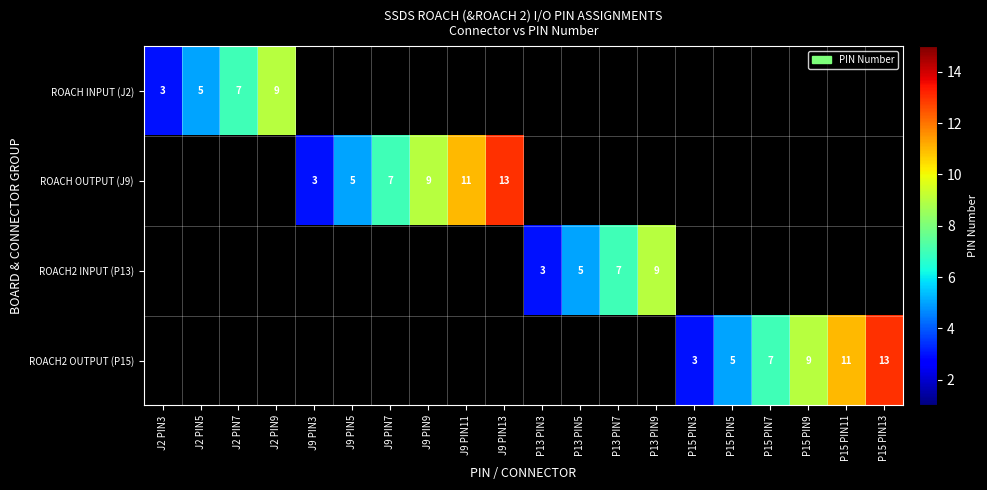

True or false: ROACH2 OUTPUT (P15) has a value of 2.5 at P15 PIN11.

False